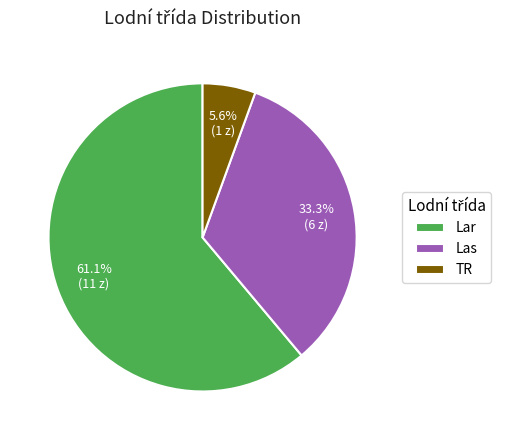

Is it true that Lar is 61% of the pie?

True